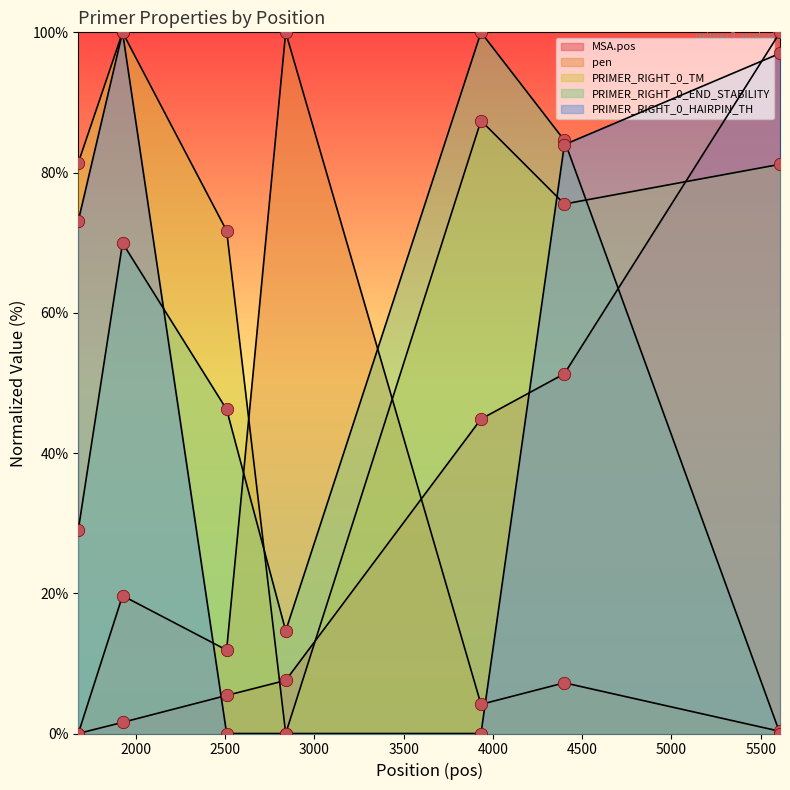

Is the value of PRIMER_RIGHT_0_HAIRPIN_TH at 2839 greater than the value of MSA.pos at 4400?

No